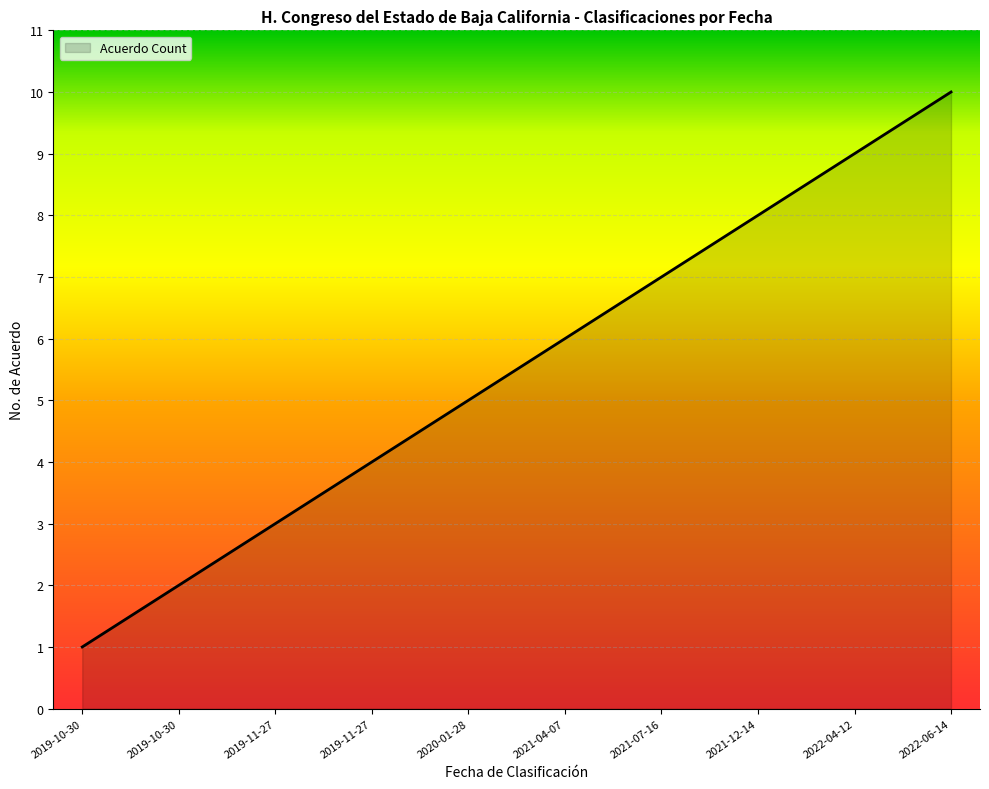

Which label corresponds to the largest value in the chart?

2022-06-14